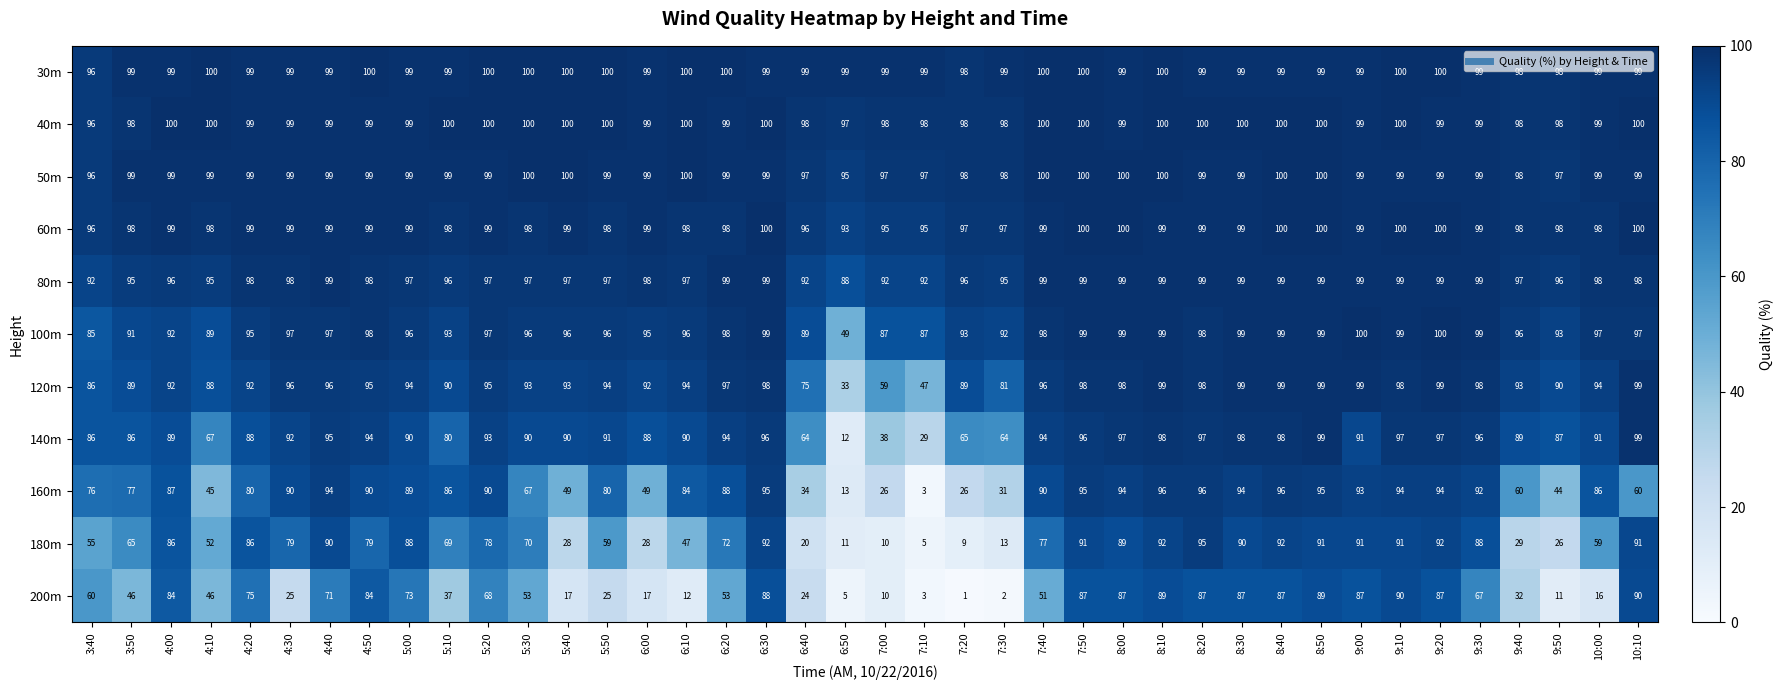

What is the minimum value shown in the chart?

1